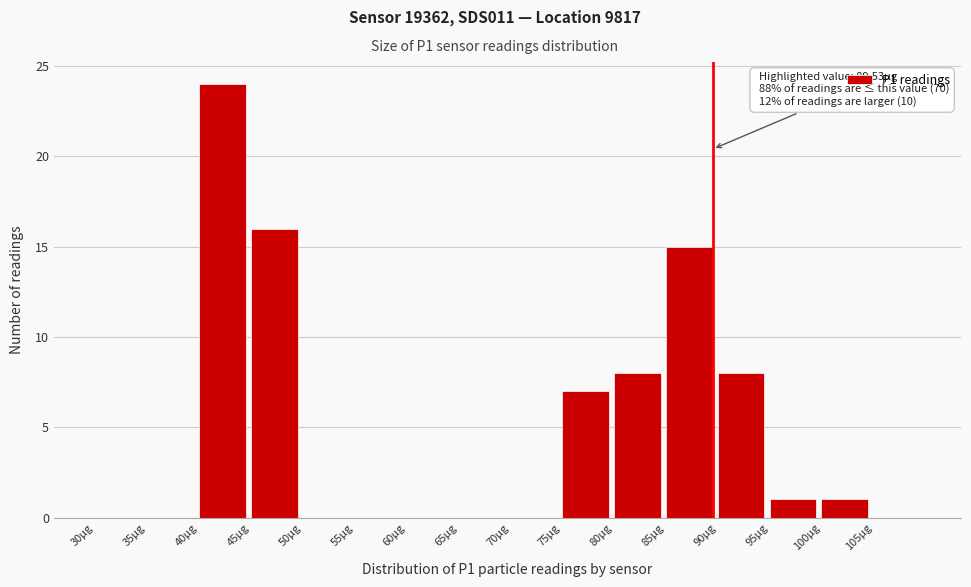

Over which range of the x-axis is the bar tallest?

40 to 45